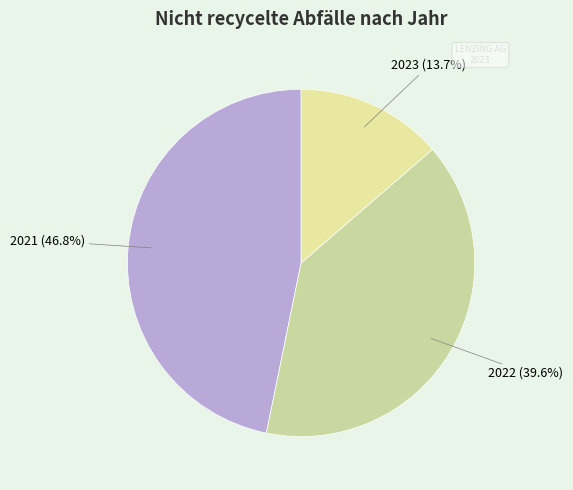

Which category has the smallest portion of the pie?

2023